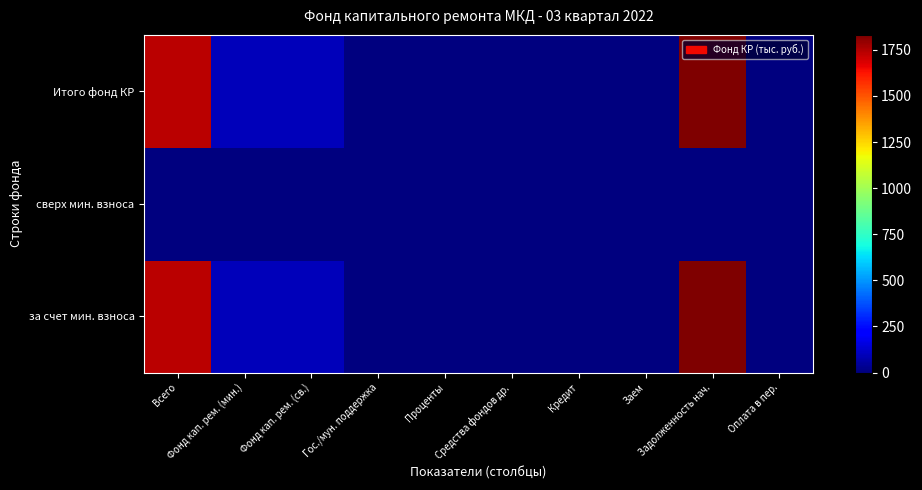

What is the total value across all series at Фонд кап. рем. (св.)?

190.7